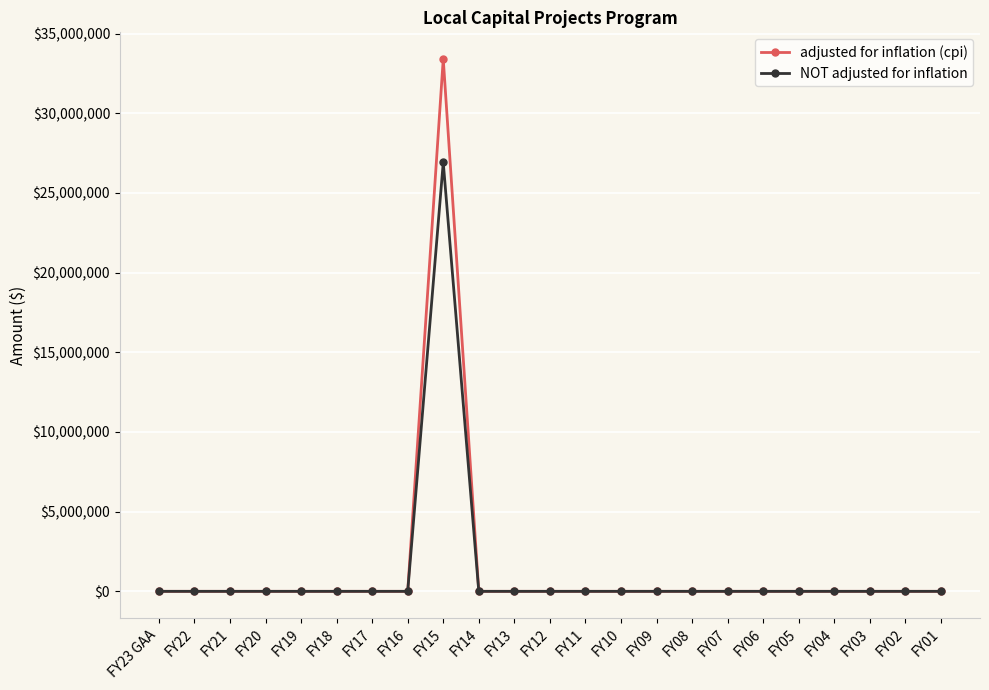

How many lines are shown in the chart?

2